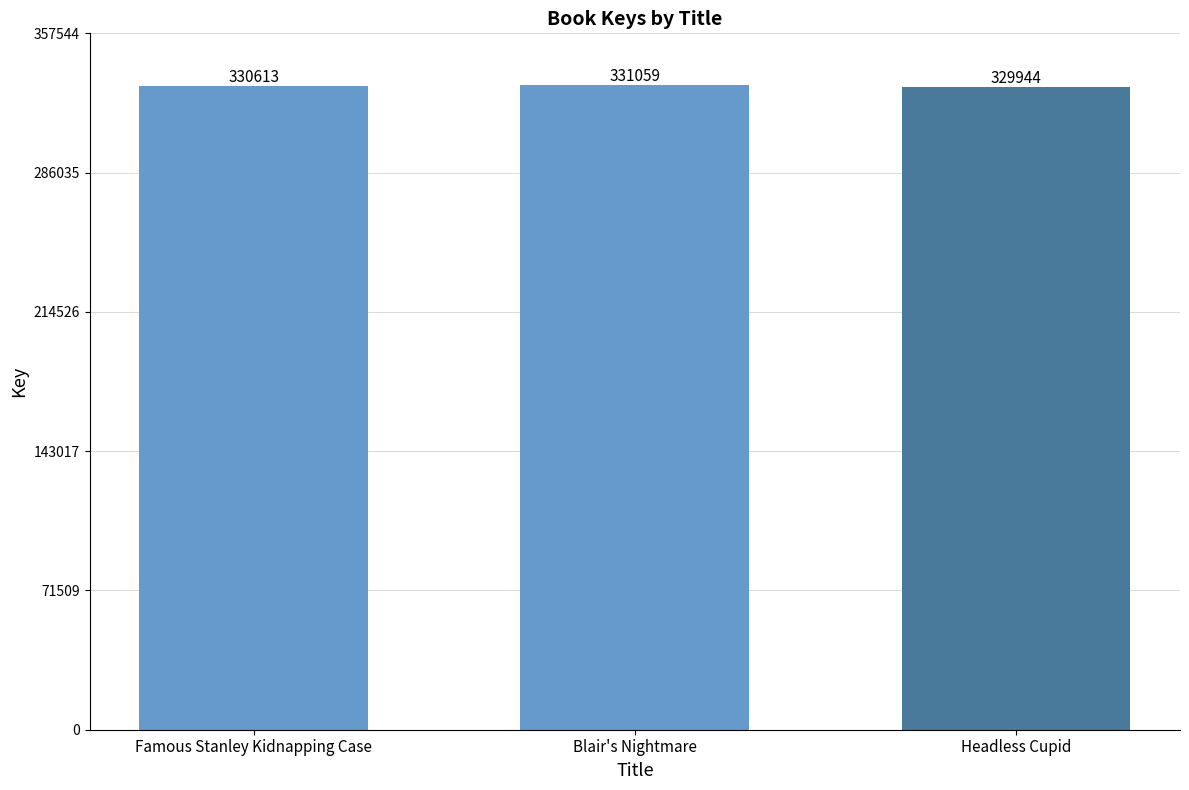

Rank the categories by value from highest to lowest.

Blair's Nightmare, Famous Stanley Kidnapping Case, Headless Cupid